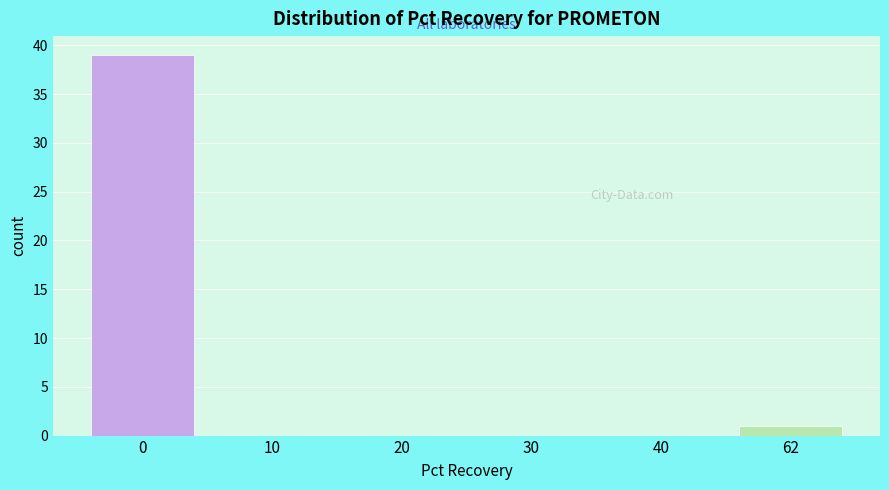

Reading left to right, extract all data points from this chart.

0=39	10=0	20=0	30=0	40=0	62=1